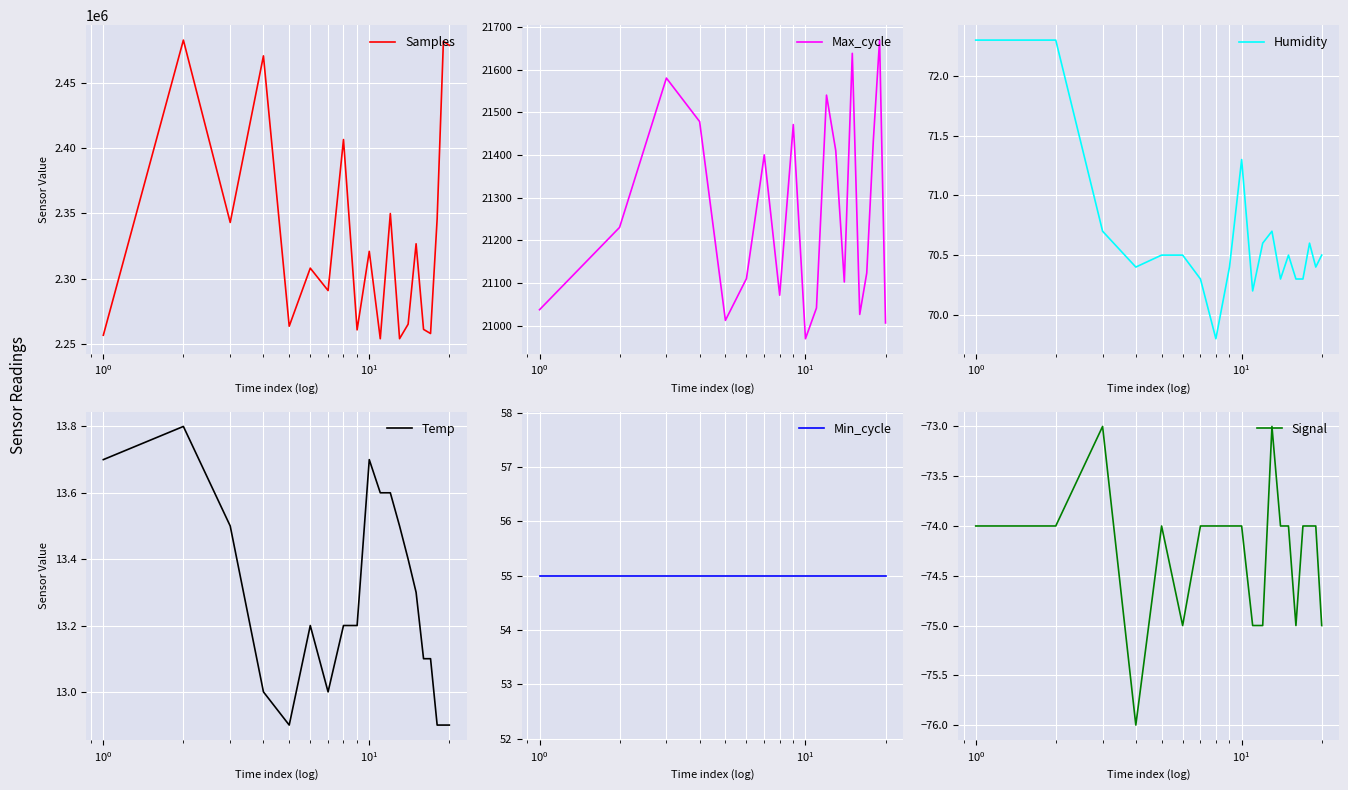

Count the number of categories in the chart.

20